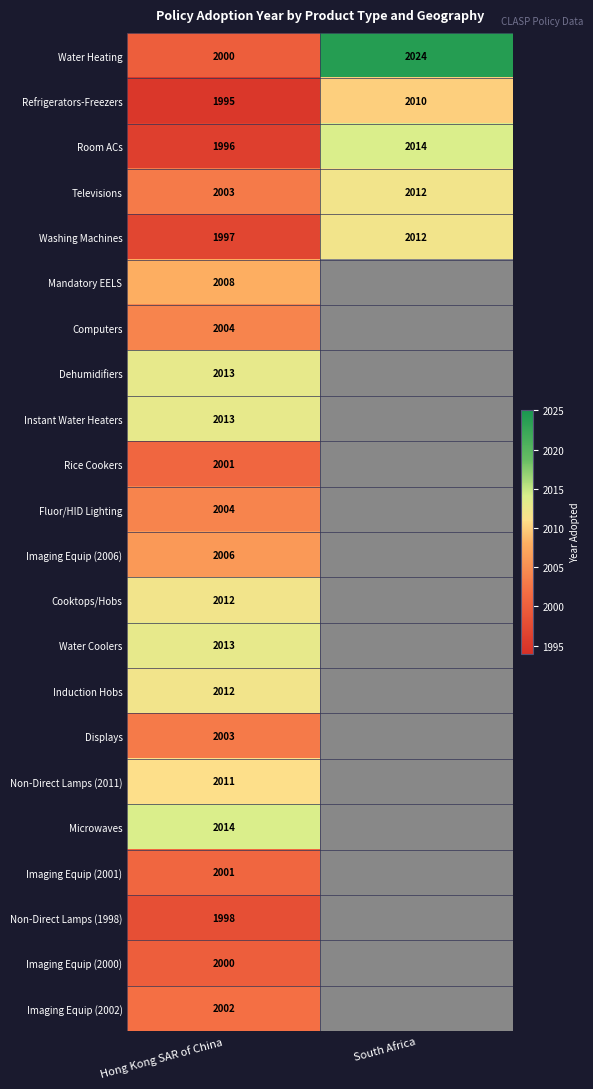

What is the difference between the highest and lowest values at South Africa?

14.0